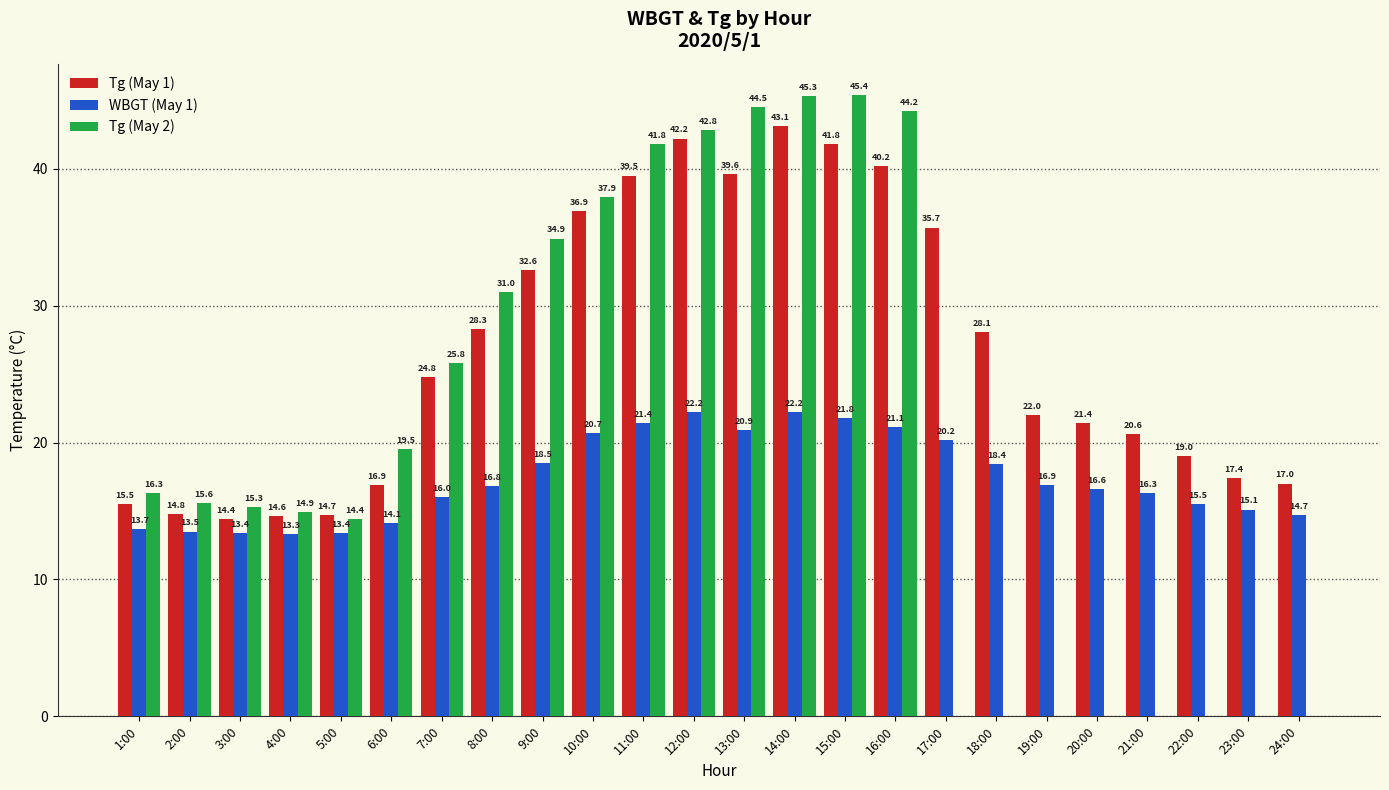

What is the greatest value displayed?

45.4